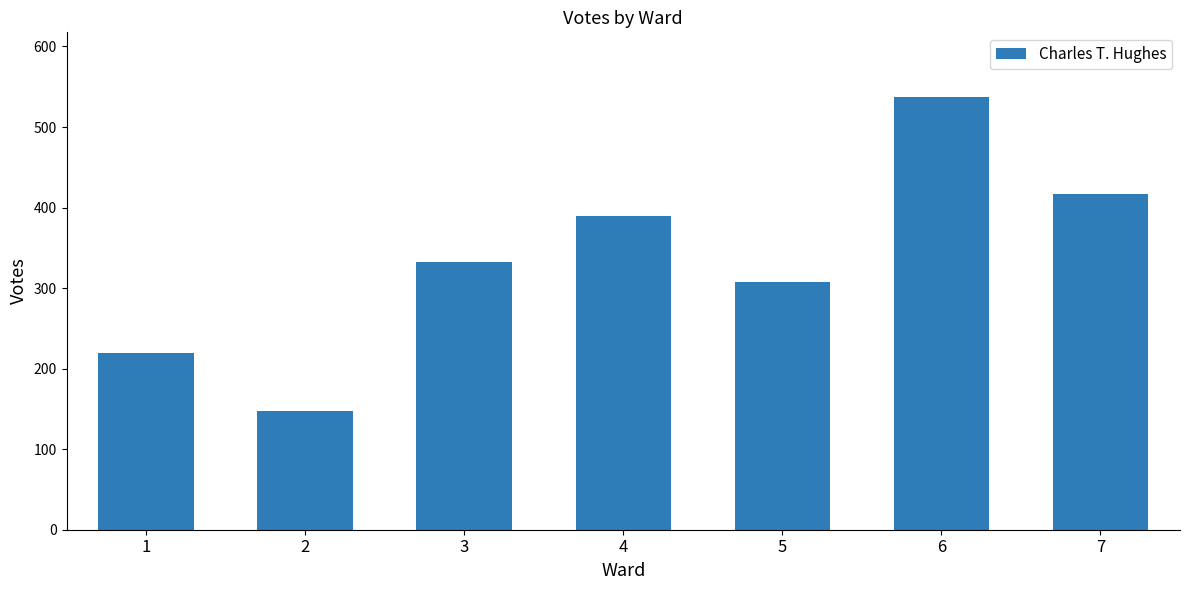

Rank the categories by value from highest to lowest.

6, 7, 4, 3, 5, 1, 2